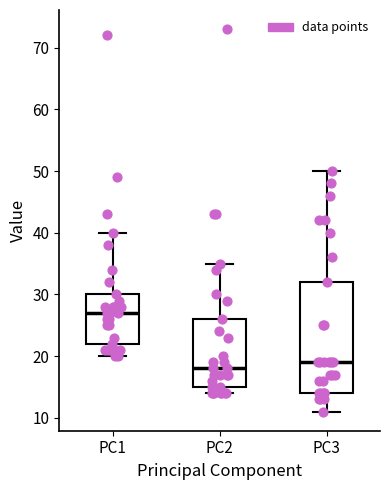

Reading left to right, read every box against the y-axis: the position of its median line, the range the box covers, and the ends of its whiskers. The values are not printed on the chart, so give them approximately, as read against the axis.

PC1: median 27, box 22 to 30, whiskers 20 to 40
PC2: median 18, box 15 to 26, whiskers 14 to 35
PC3: median 19, box 14 to 32, whiskers 11 to 50